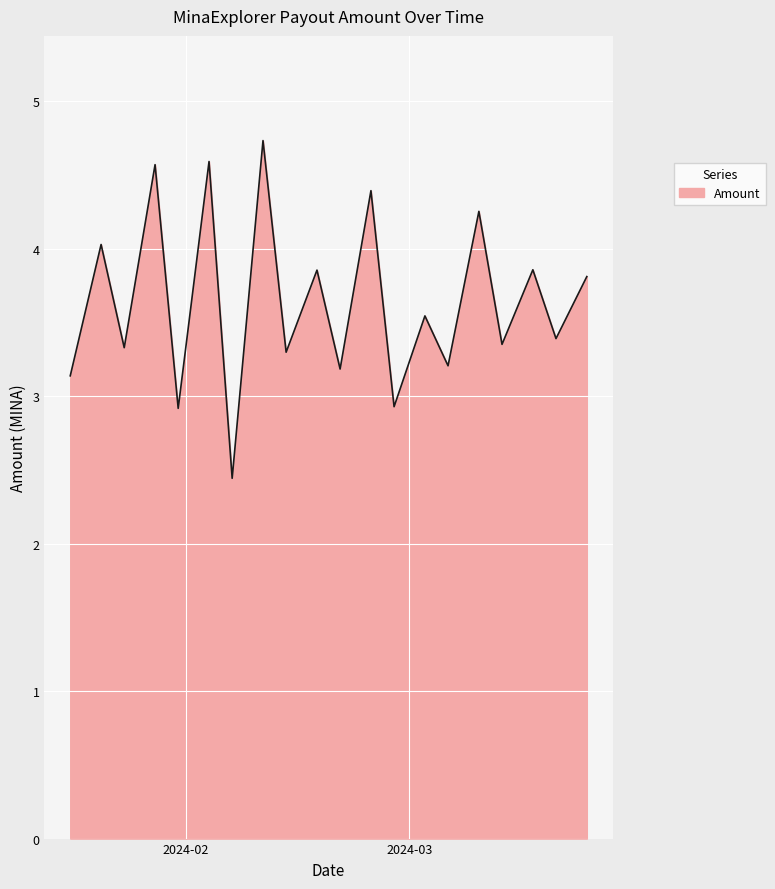

What is the difference between the maximum and minimum values?

2.3